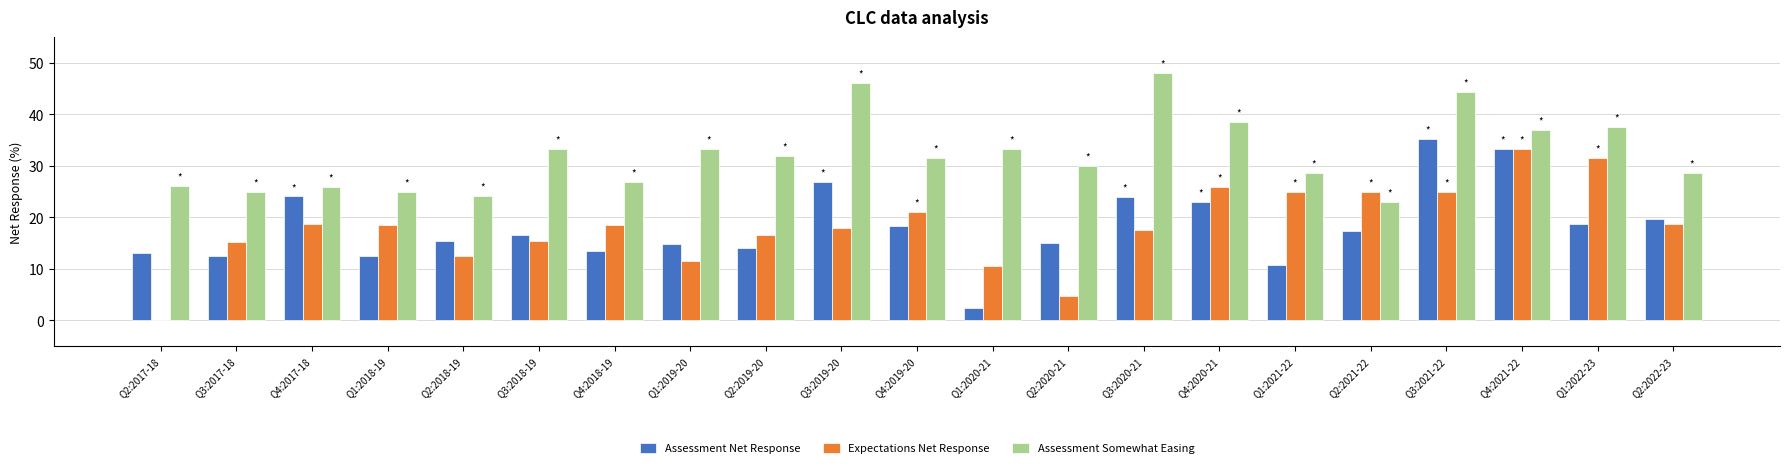

Is the value of Assessment Net Response at Q1:2020-21 greater than the value of Expectations Net Response at Q1:2021-22?

No